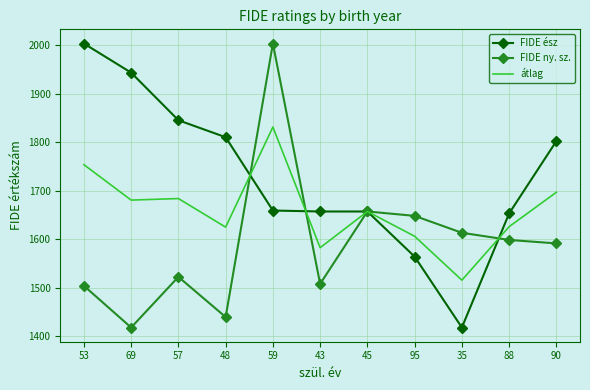

Is the value of FIDE ny. sz. at 45 greater than the value of átlag at 35?

Yes